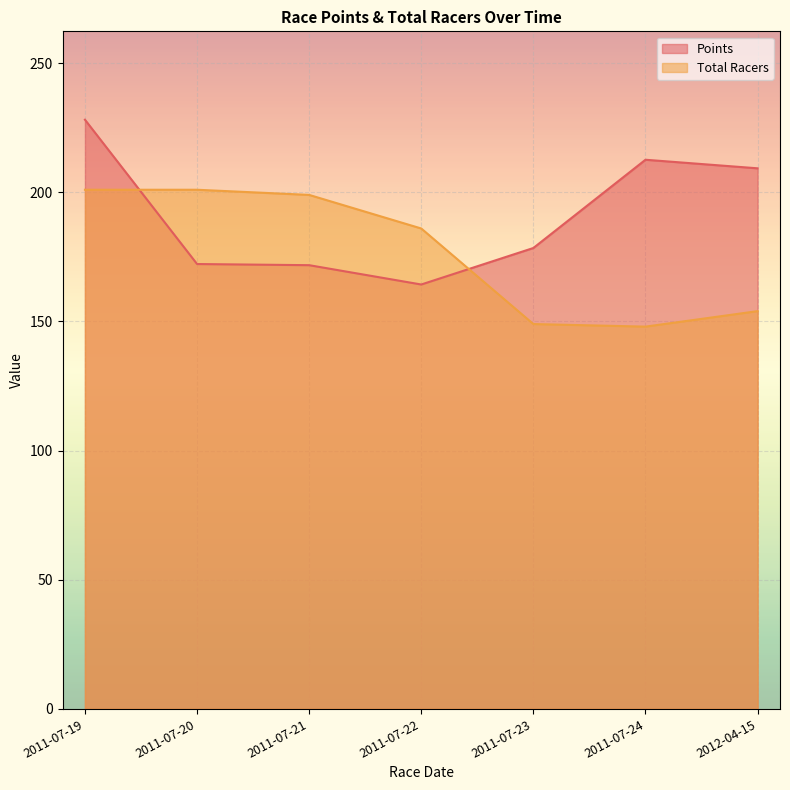

How many values in the Points series exceed 178?

4